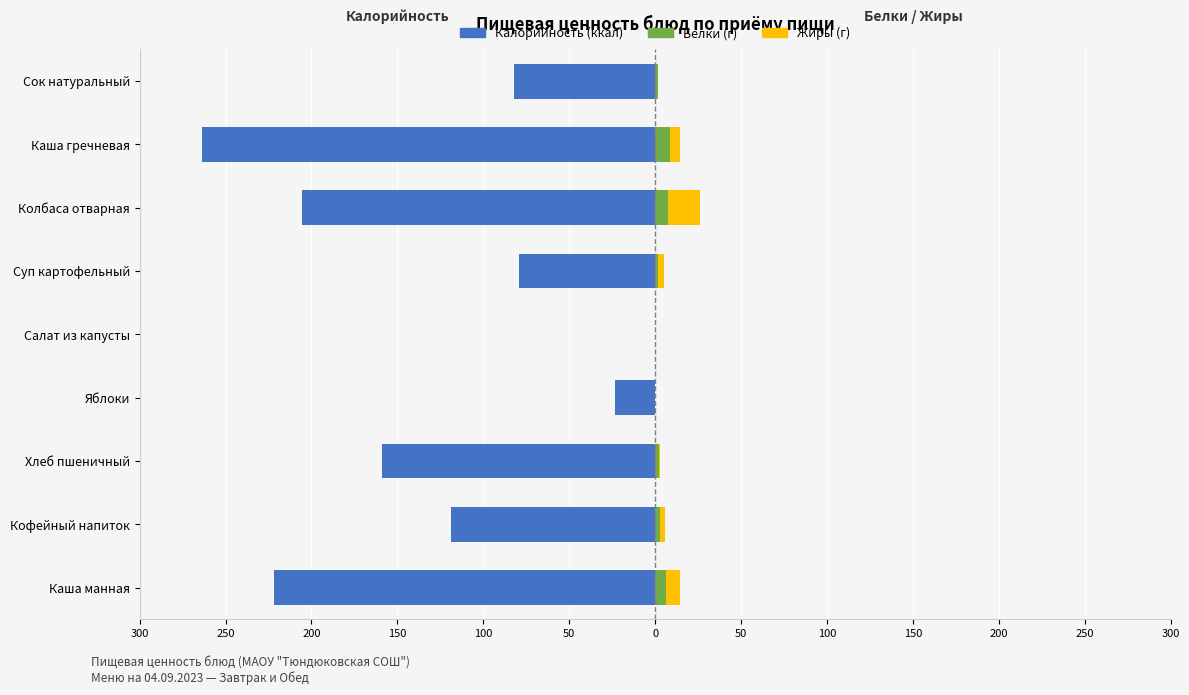

What is the value of the Жиры bar at the 8th from the left?

3.1